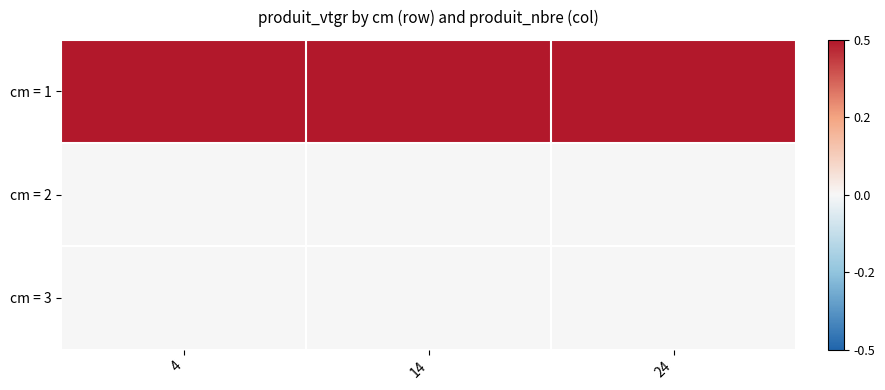

Reading left to right, extract all data points from this chart.

cm = 1: 4=1.0	14=1.3	24=0.8
cm = 2: 4=0.0	14=0.0	24=0.0
cm = 3: 4=0.0	14=0.0	24=0.0